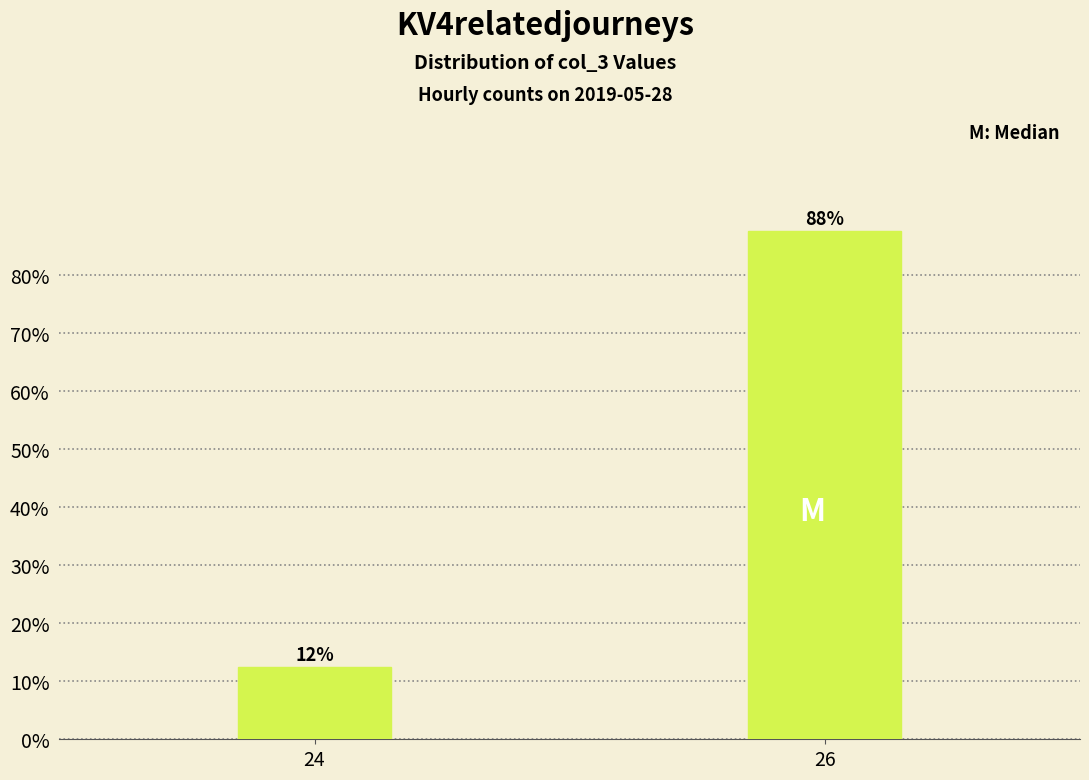

How many bars are there in total?

2